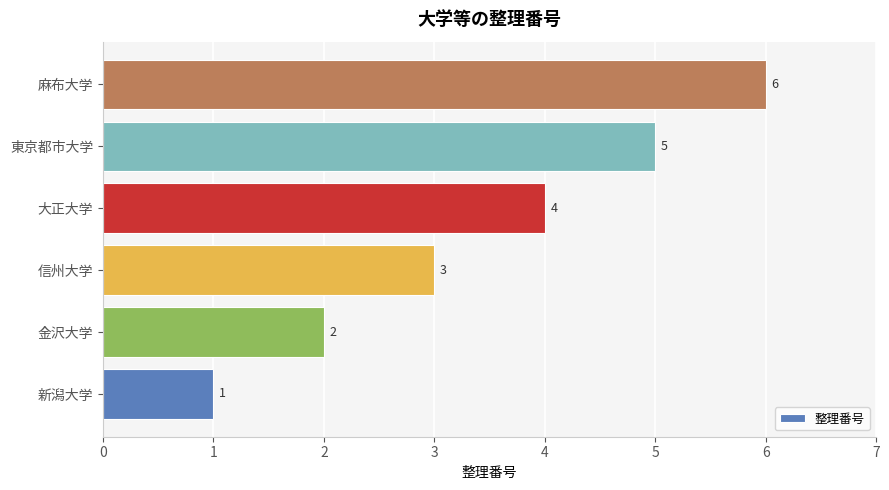

How many values are between 2 and 5?

4